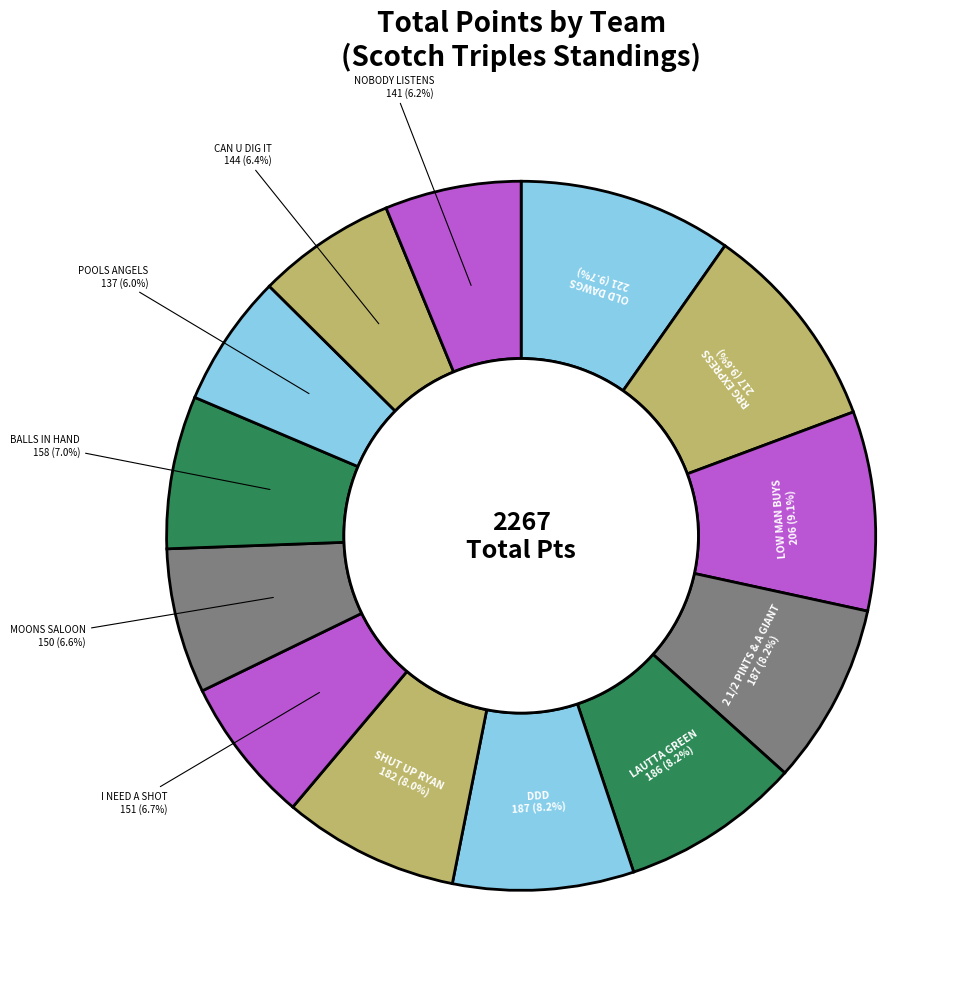

How many segments does this pie chart have?

13